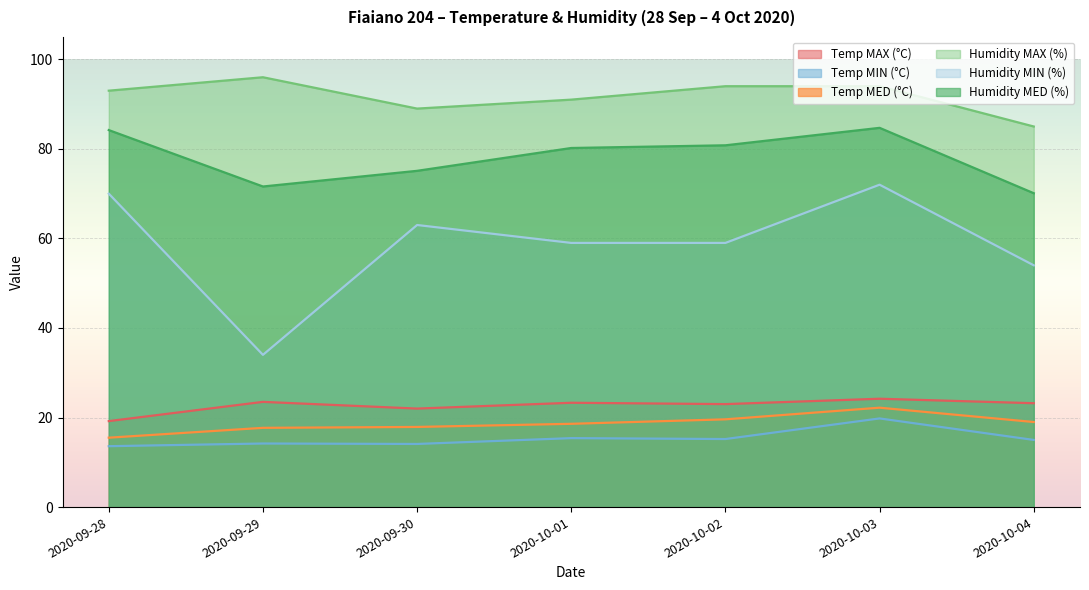

How many values in the Temp MAX (°C) series exceed 23?

4